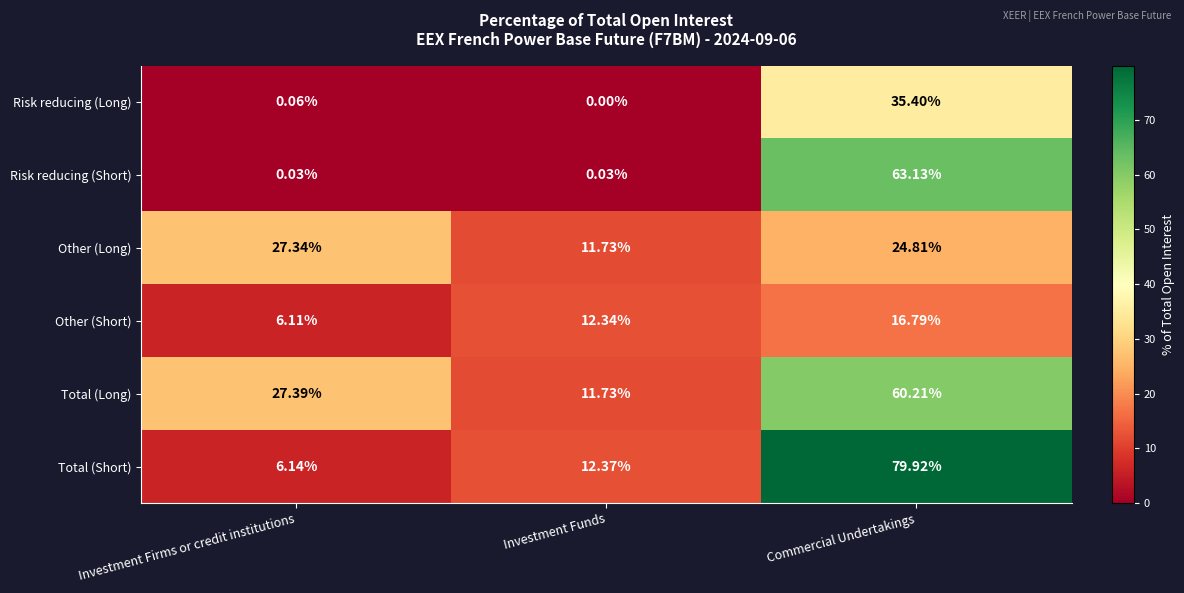

Count the number of categories in the chart.

3